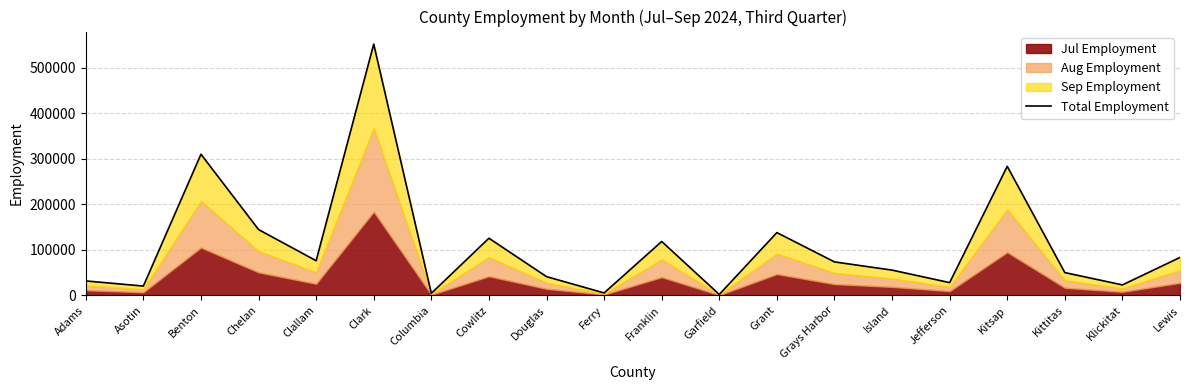

What is the difference between the maximum and second lowest values?

547572